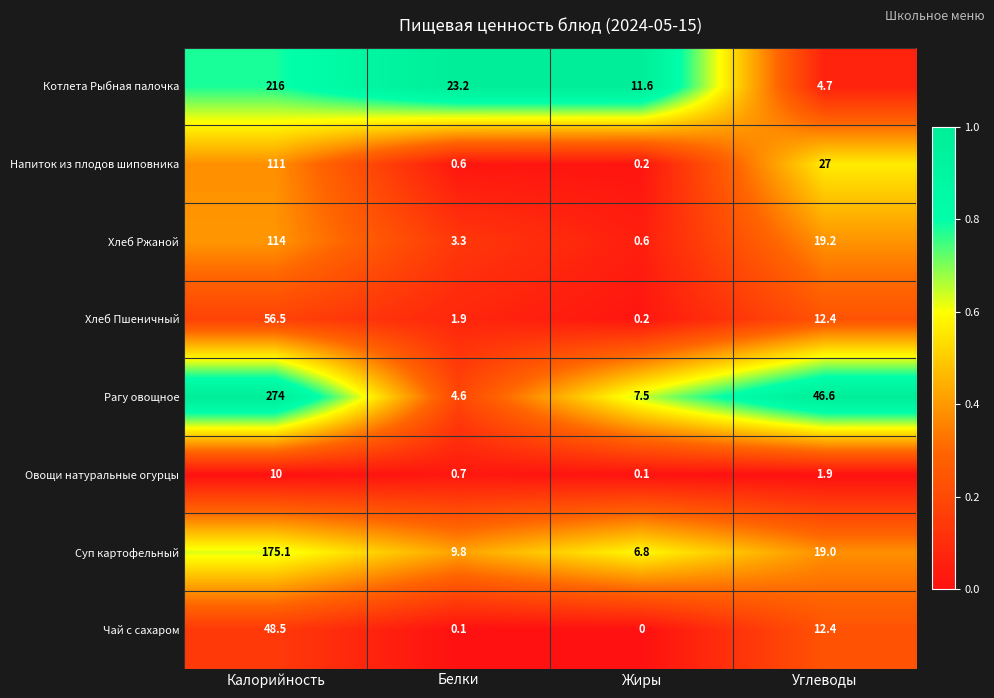

Count the number of categories in the chart.

4